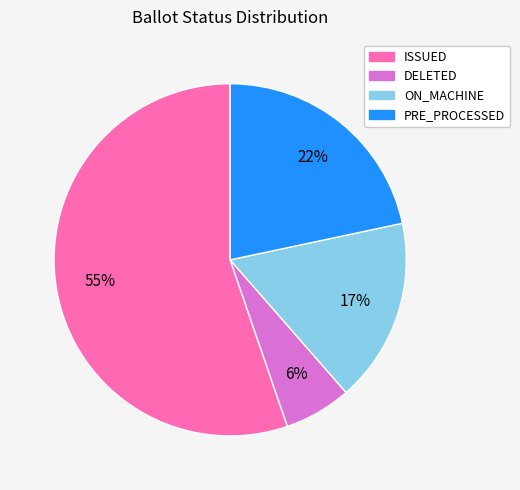

Is there a majority slice in this chart?

Yes